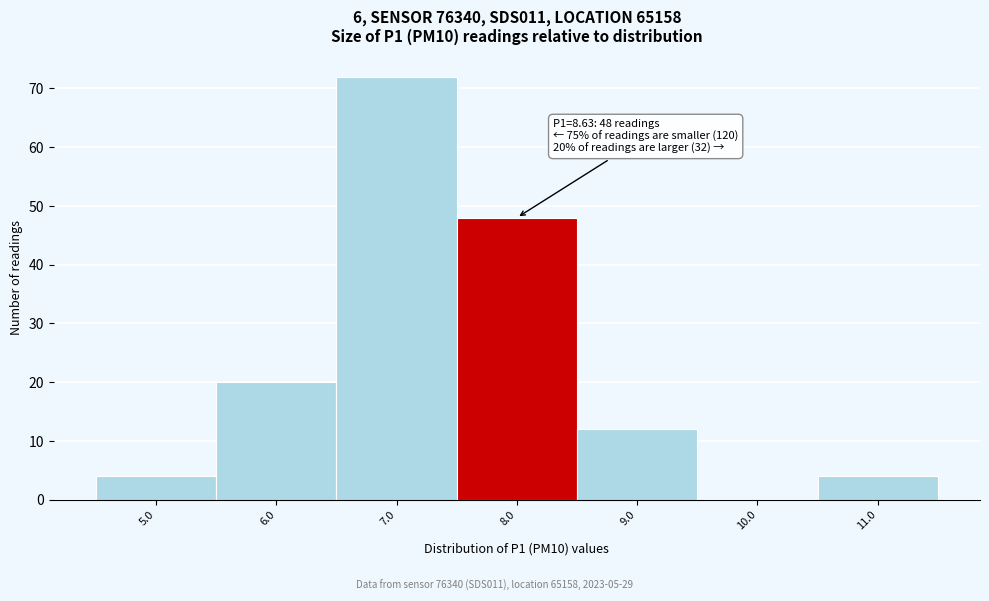

The chart shows a value of 20 at 6.0. True or false?

True